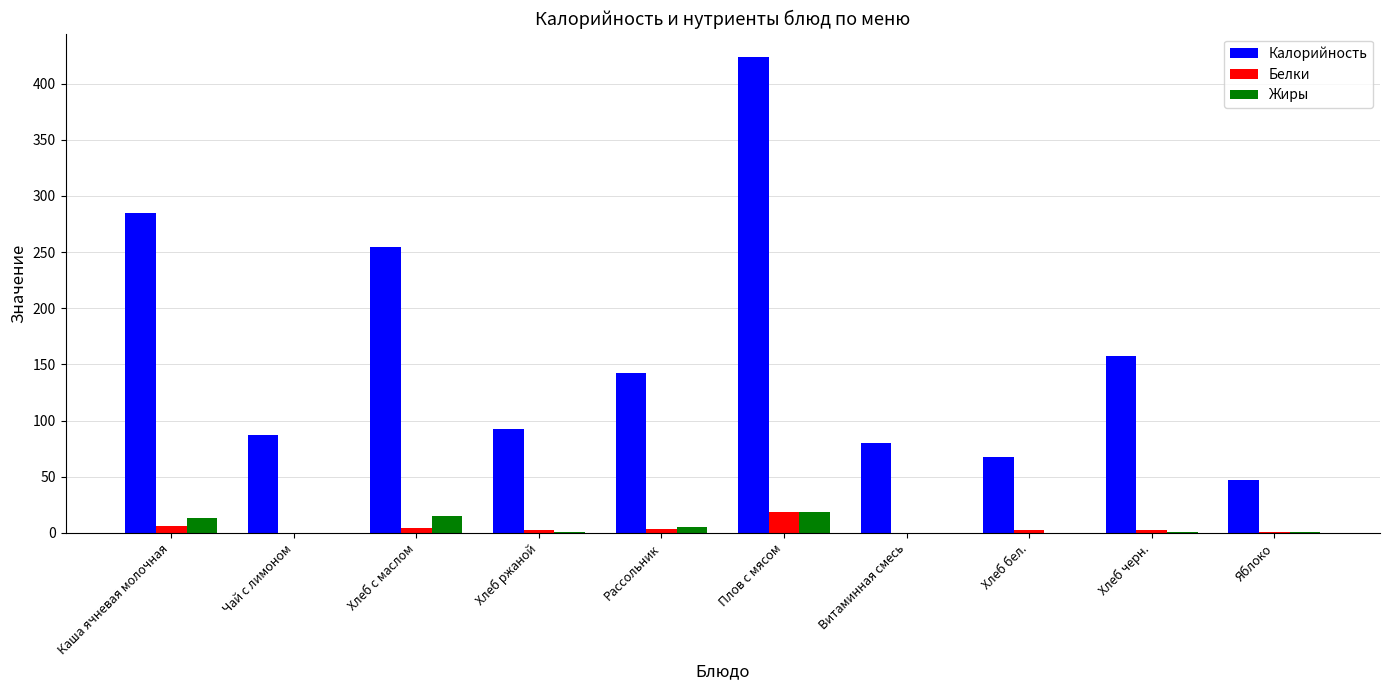

What is the average value of the Жиры series?

5.4